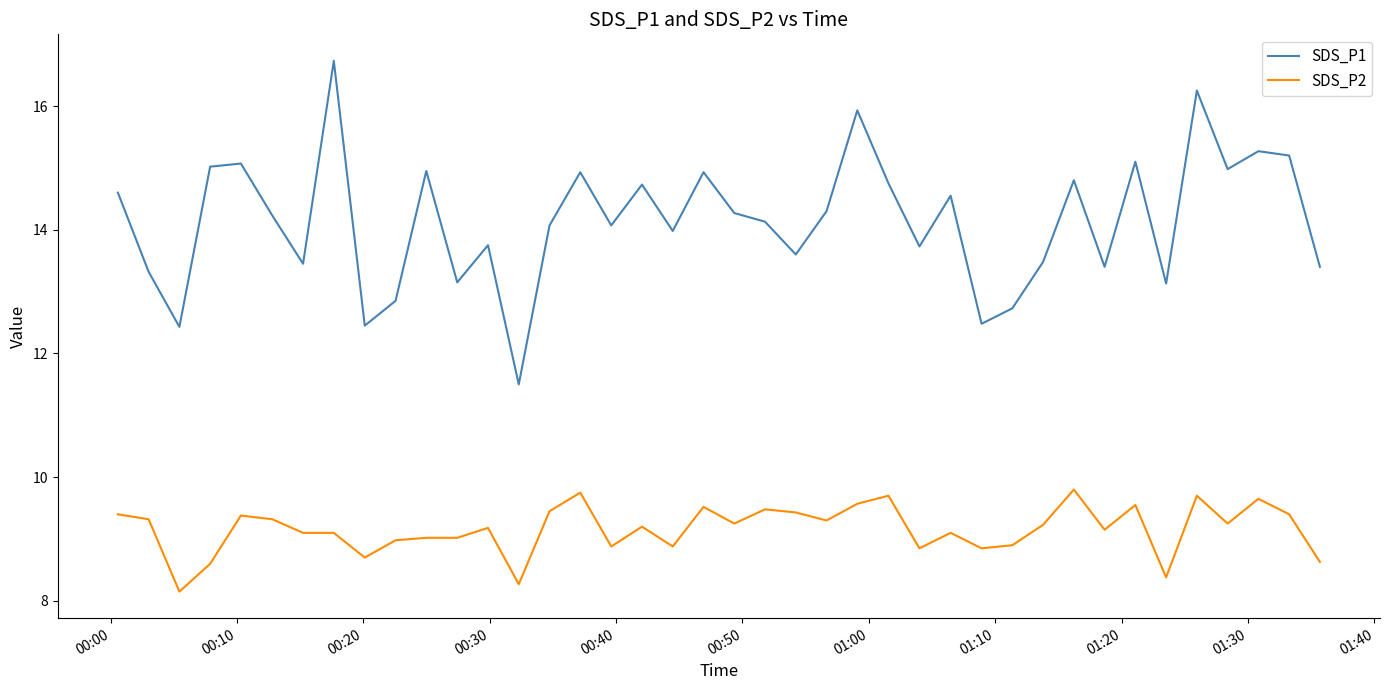

True or false: SDS_P2 and SDS_P1 intersect in this chart.

False